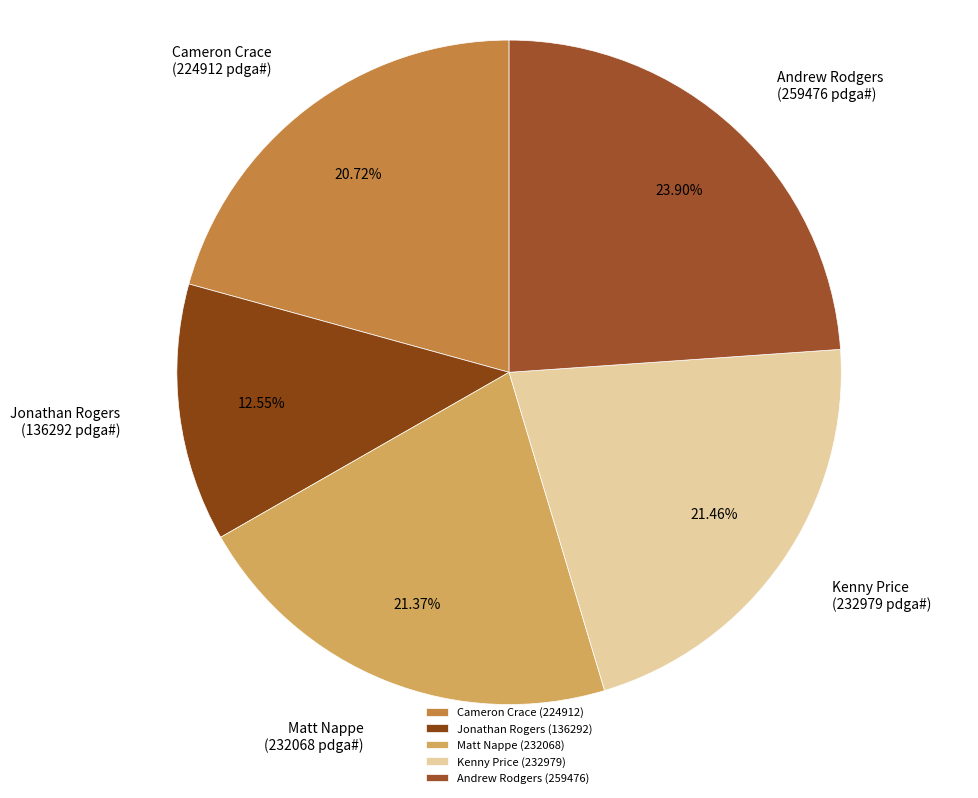

Which category has the biggest portion of the pie?

Andrew Rodgers (259476)